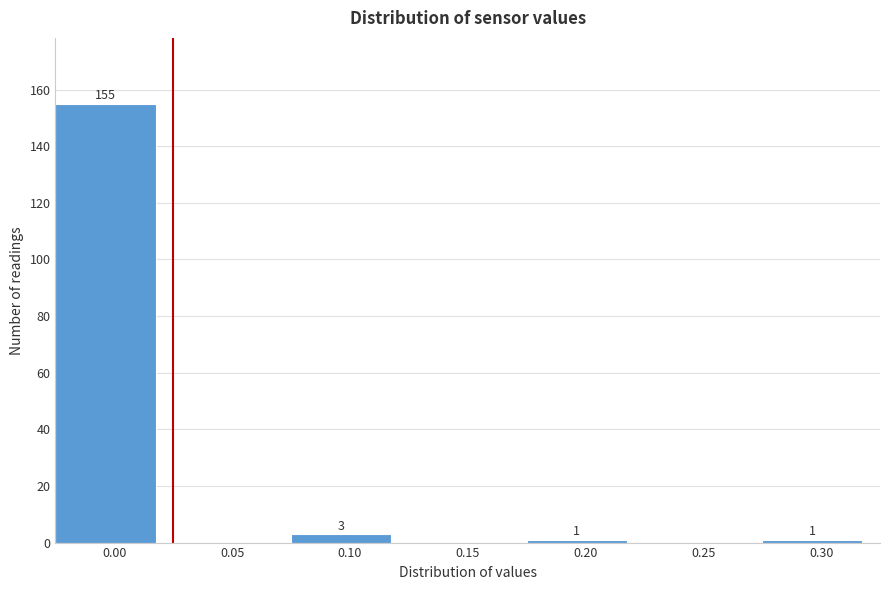

Reading left to right, extract all data points from this chart.

0.00=155	0.05=0	0.10=3	0.15=0	0.20=1	0.25=0	0.30=1